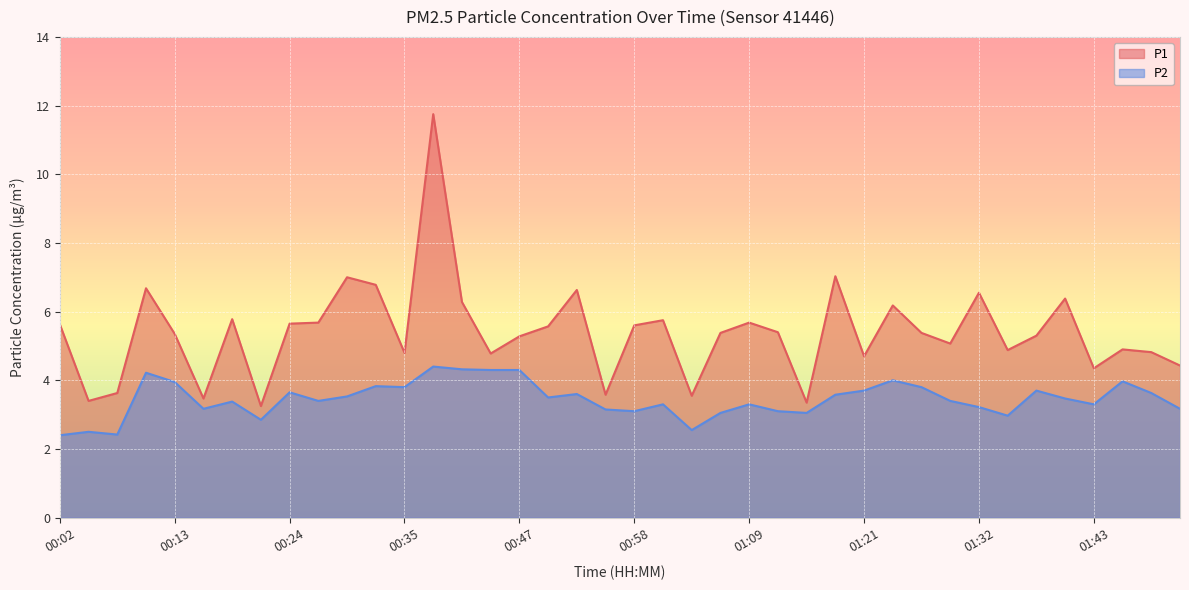

What is the label of the 22nd point from the right?

00:52